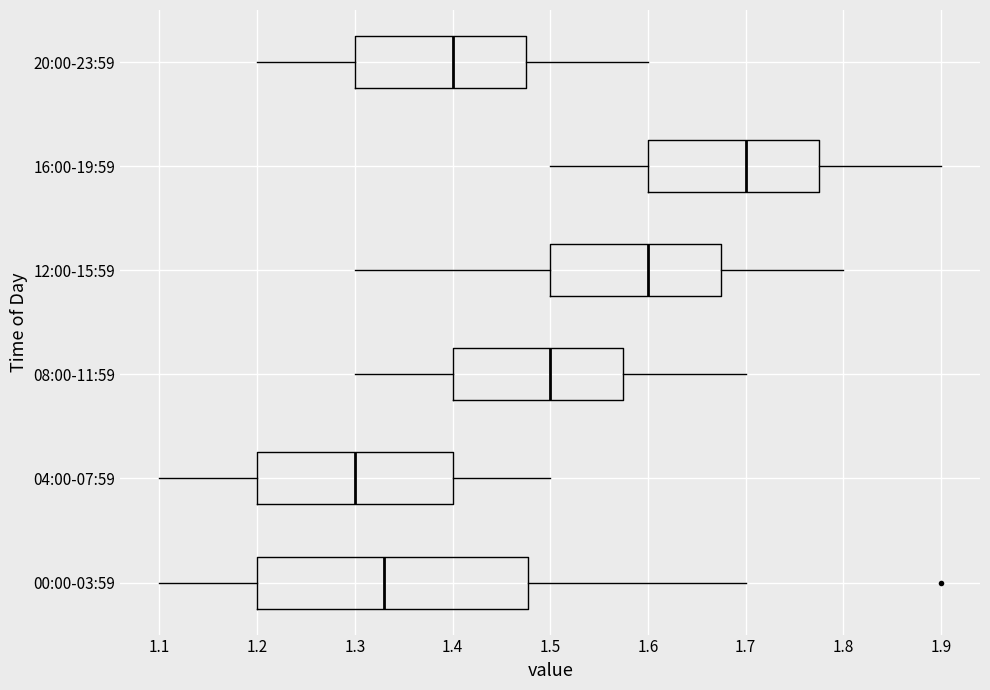

Reading bottom to top, transcribe this box plot: for each box, give where its median line is, the range the box spans, and where its two whiskers end, as read against the x-axis. The values are not printed on the chart, so give them approximately, as read against the axis.

00:00-03:59: median 1.33, box 1.20 to 1.48, whiskers 1.10 to 1.70
04:00-07:59: median 1.30, box 1.20 to 1.40, whiskers 1.10 to 1.50
08:00-11:59: median 1.50, box 1.40 to 1.58, whiskers 1.30 to 1.70
12:00-15:59: median 1.60, box 1.50 to 1.68, whiskers 1.30 to 1.80
16:00-19:59: median 1.70, box 1.60 to 1.78, whiskers 1.50 to 1.90
20:00-23:59: median 1.40, box 1.30 to 1.48, whiskers 1.20 to 1.60